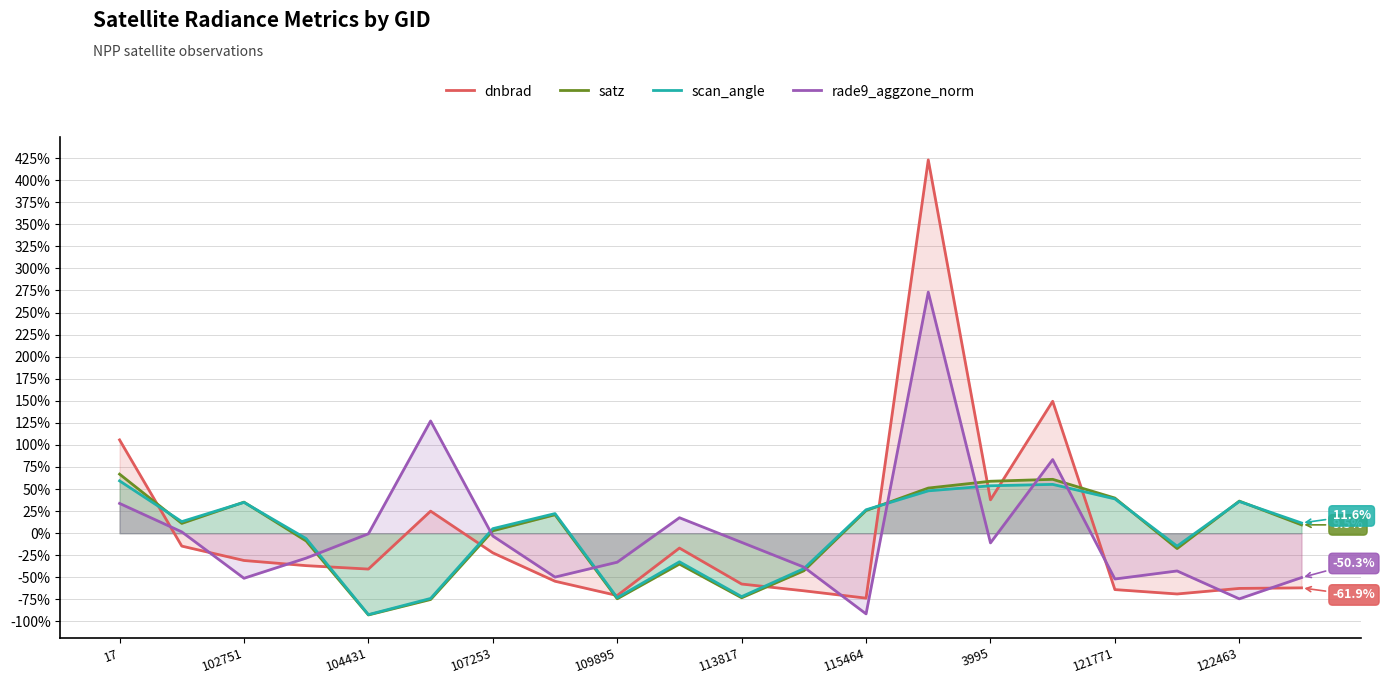

What is the sum of the dnbrad values at 121771 and 104431?

-104.6